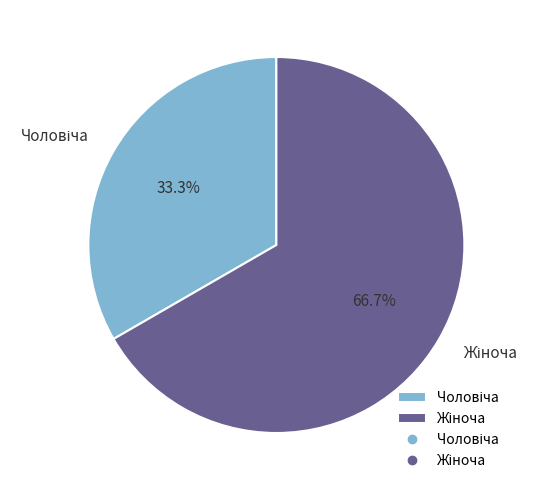

Is there a majority slice in this chart?

Yes